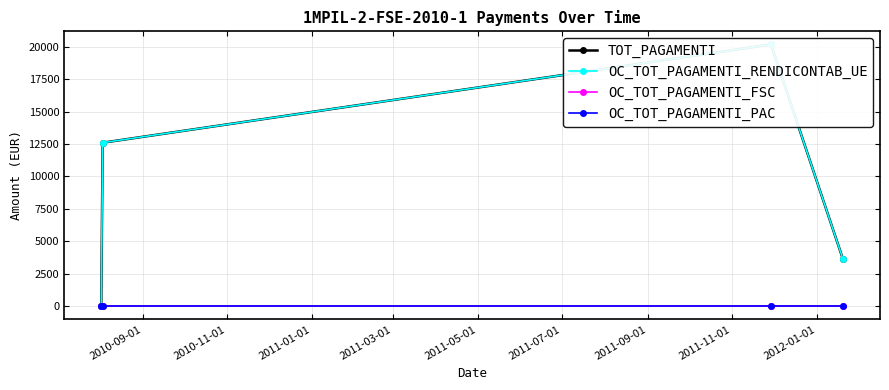

At how many categories does at least one series exceed 17781?

1